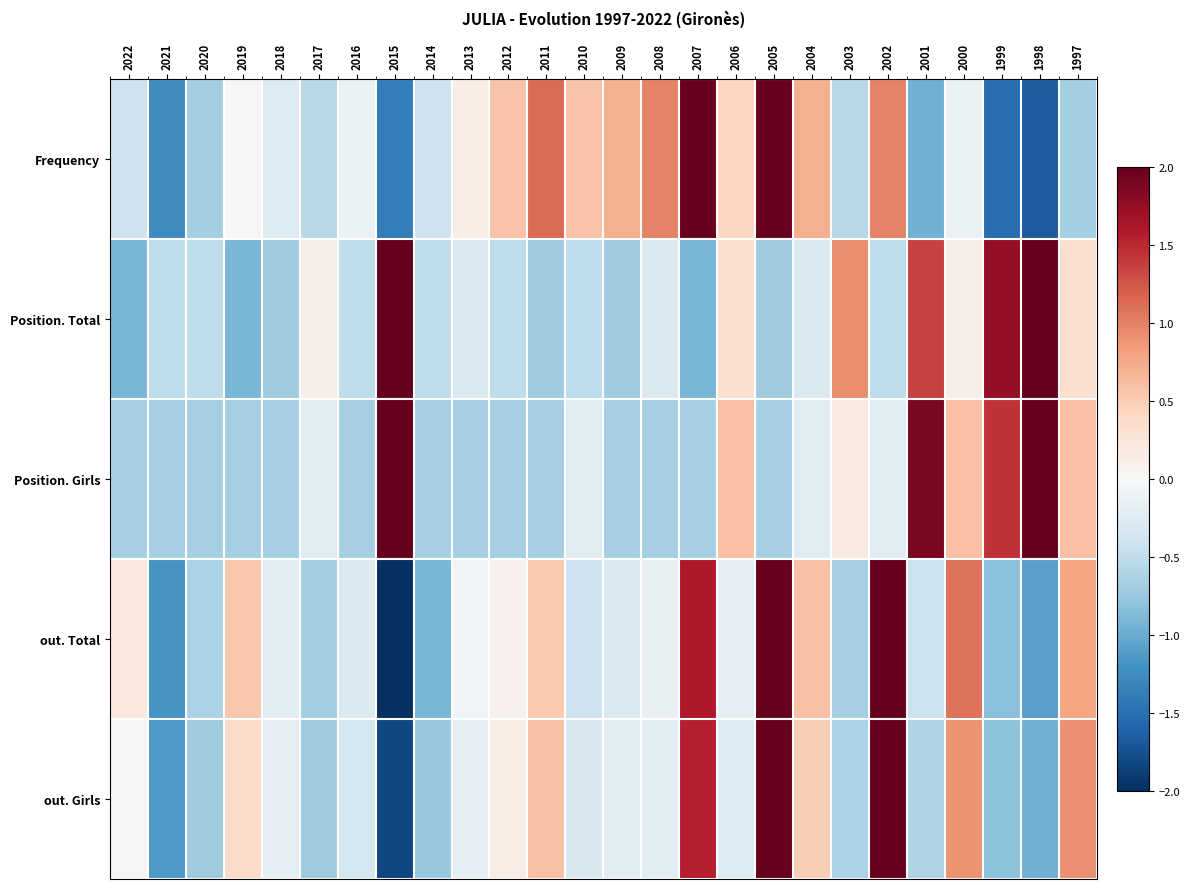

Which series changed the most between 2021 and 1999?

Position. Total